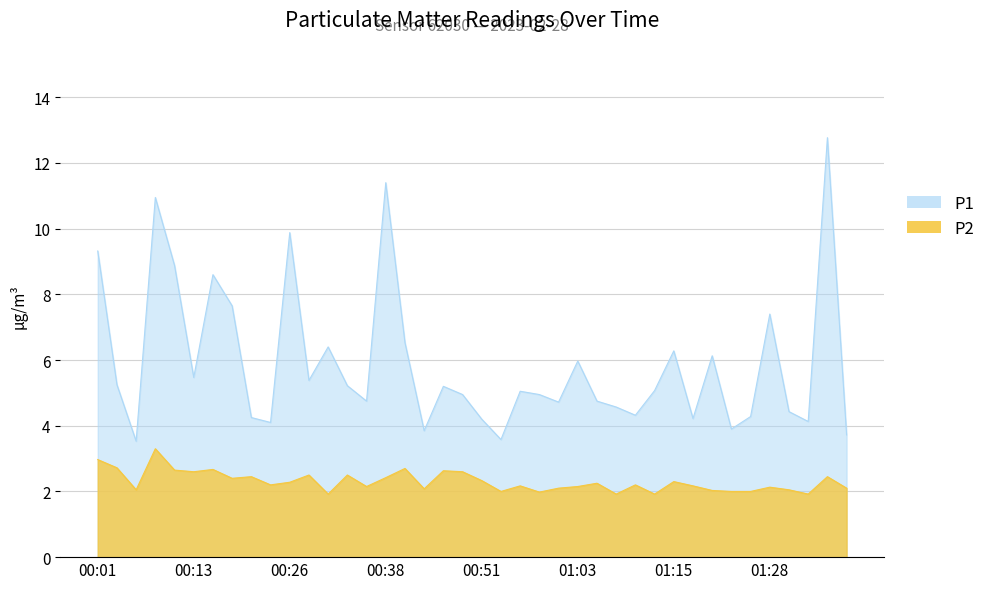

At which category does the chart reach its minimum across all series?

00:31